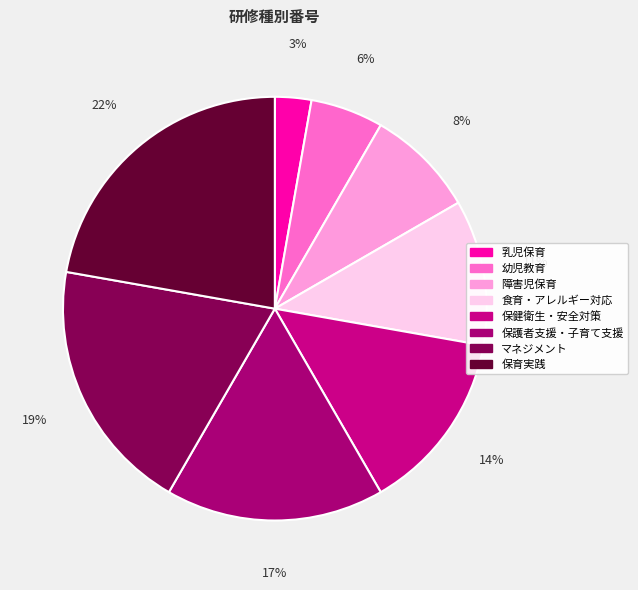

True or false: 保健衛生・安全対策 accounts for 14% of the total.

True